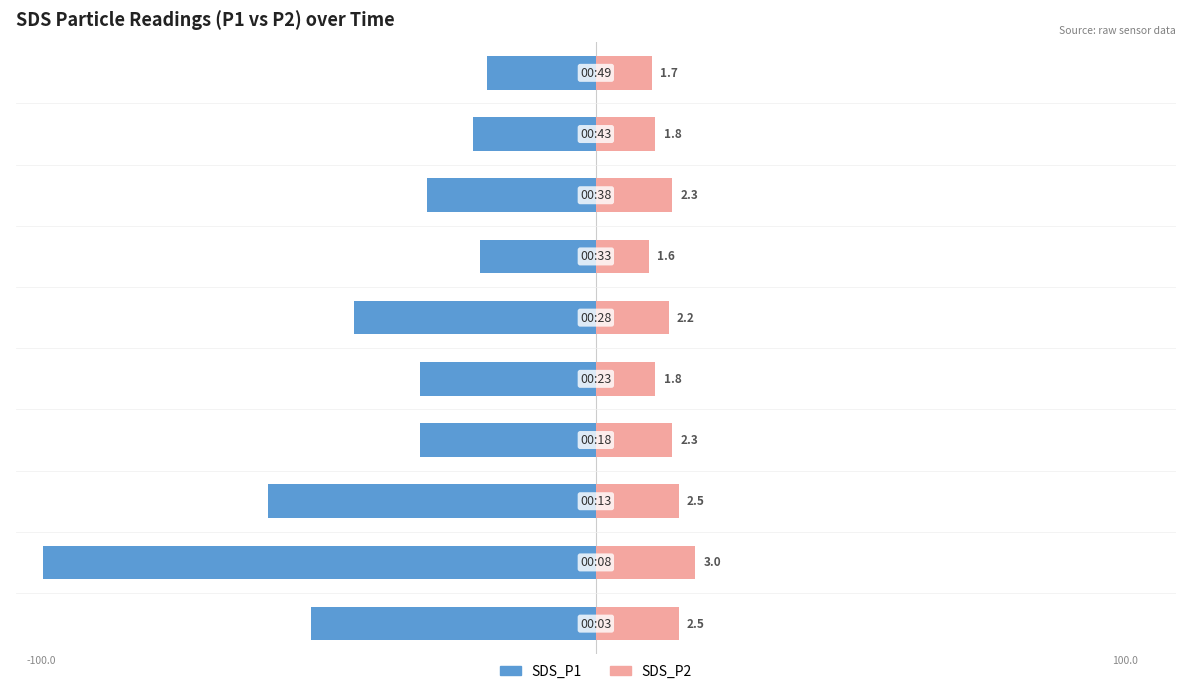

Between 2 and 7, which series saw the biggest shift?

SDS_P1